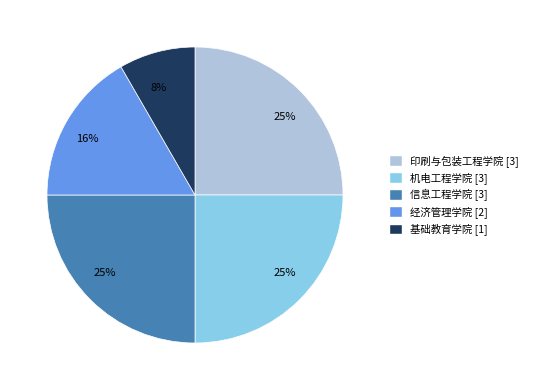

To the nearest percent, what portion does 机电工程学院 [3] represent?

25%